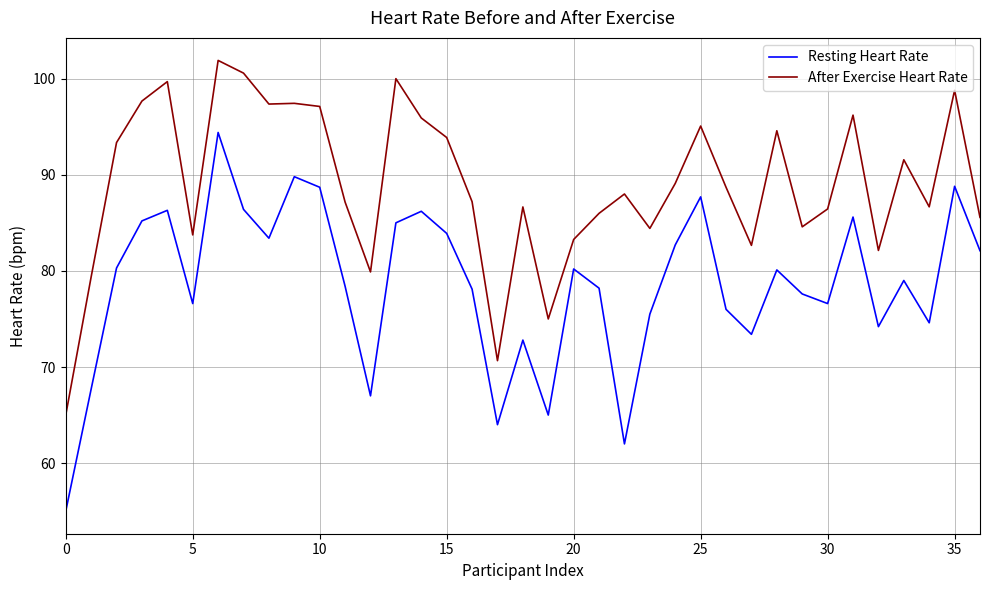

Which series has the largest range (max minus min)?

Resting Heart Rate